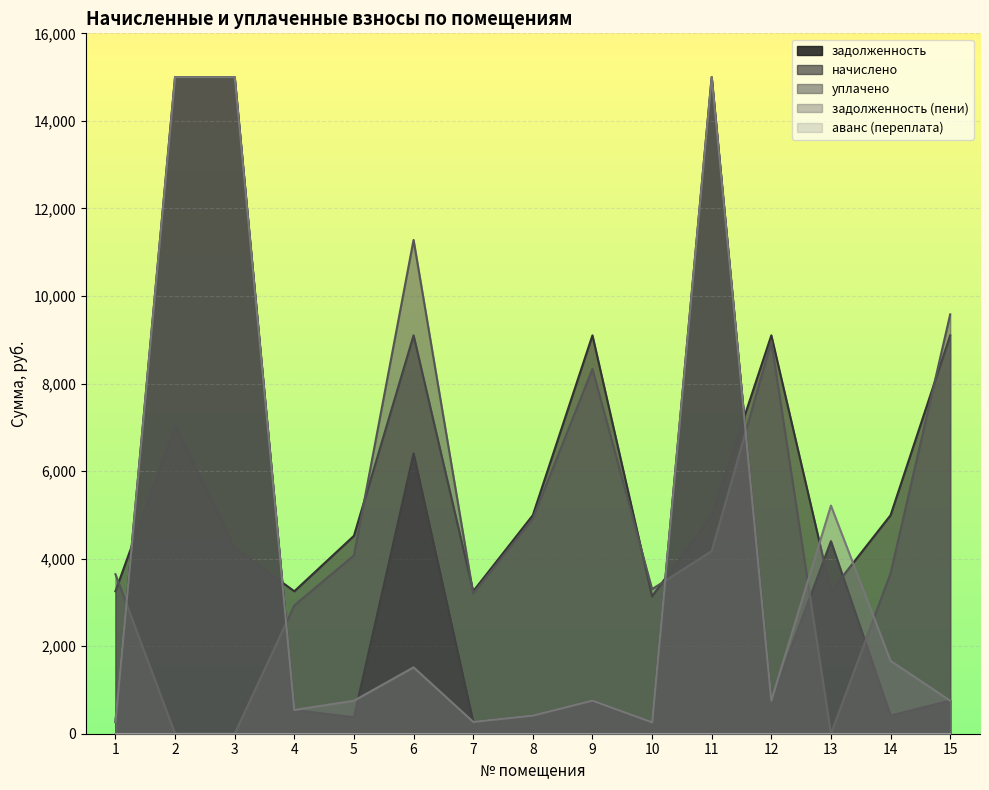

At which label is начислено closest to 6120?

2